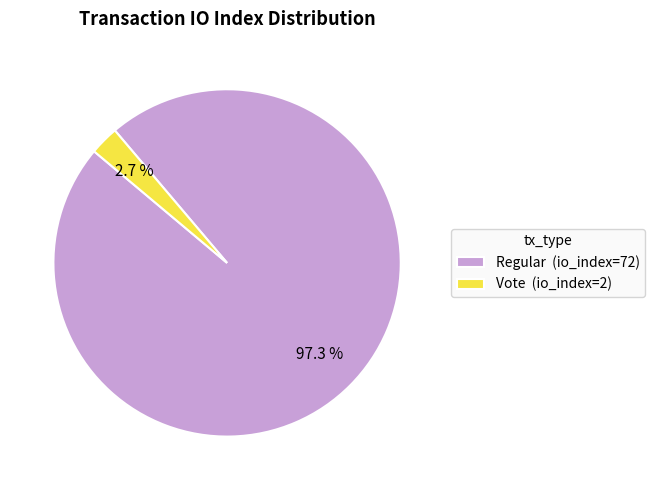

How much of the chart is everything except Vote (io_index=2)?

97.3%